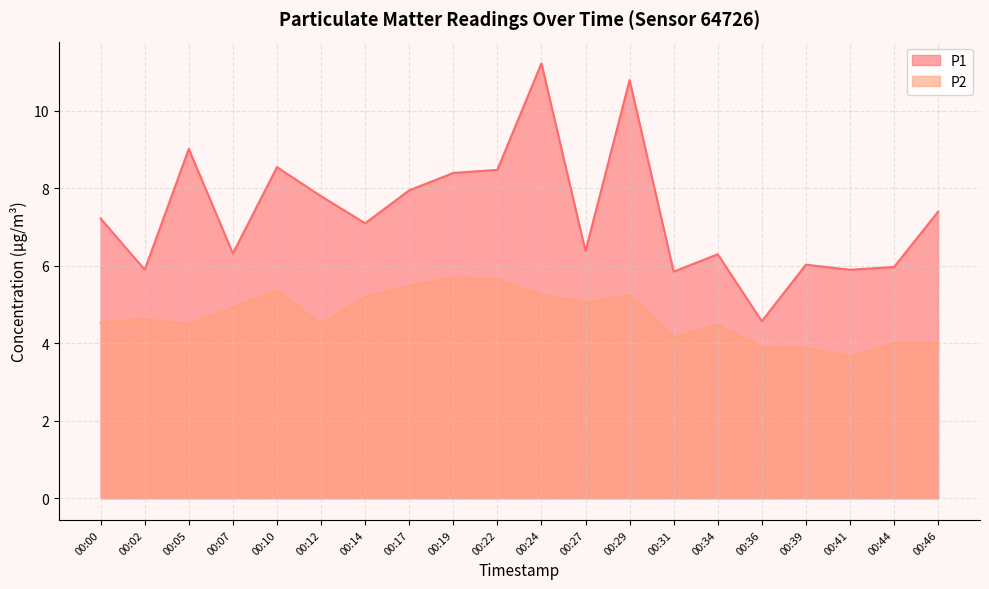

Reading left to right, transcribe all the data shown in this chart.

P1: 00:00=7.2	00:02=5.9	00:05=9.0	00:07=6.3	00:10=8.6	00:12=7.8	00:14=7.1	00:17=8.0	00:19=8.4	00:22=8.5	00:24=11.2	00:27=6.4	00:29=10.8	00:31=5.8	00:34=6.3	00:36=4.6	00:39=6.0	00:41=5.9	00:44=6.0	00:46=7.4
P2: 00:00=4.5	00:02=4.6	00:05=4.5	00:07=4.9	00:10=5.3	00:12=4.5	00:14=5.2	00:17=5.5	00:19=5.7	00:22=5.7	00:24=5.2	00:27=5.0	00:29=5.2	00:31=4.2	00:34=4.5	00:36=3.9	00:39=3.9	00:41=3.6	00:44=4.0	00:46=4.0